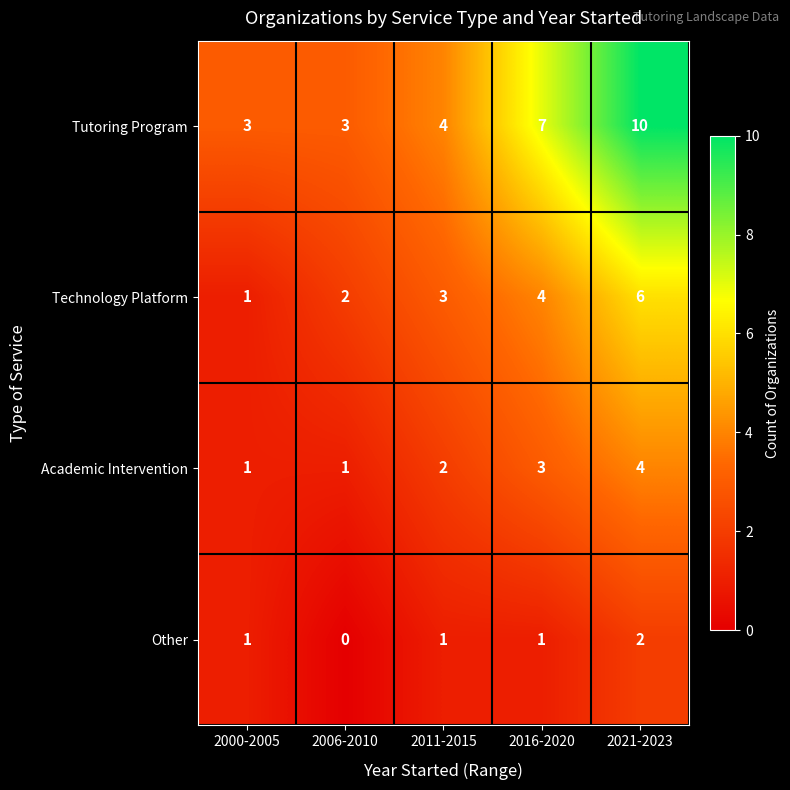

Which series has the largest total across all categories?

Tutoring Program